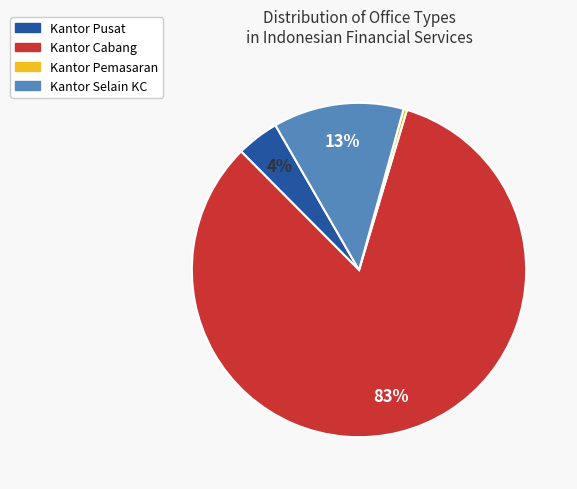

Which has a higher value, Kantor Pusat or Kantor Cabang?

Kantor Cabang